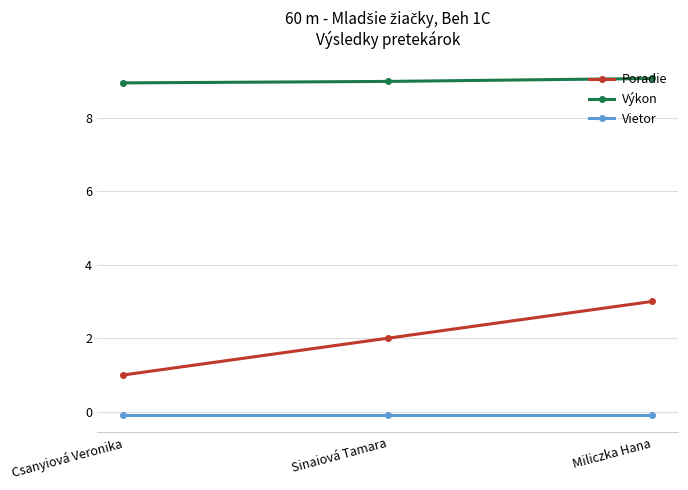

Which series has the widest spread of values?

Poradie